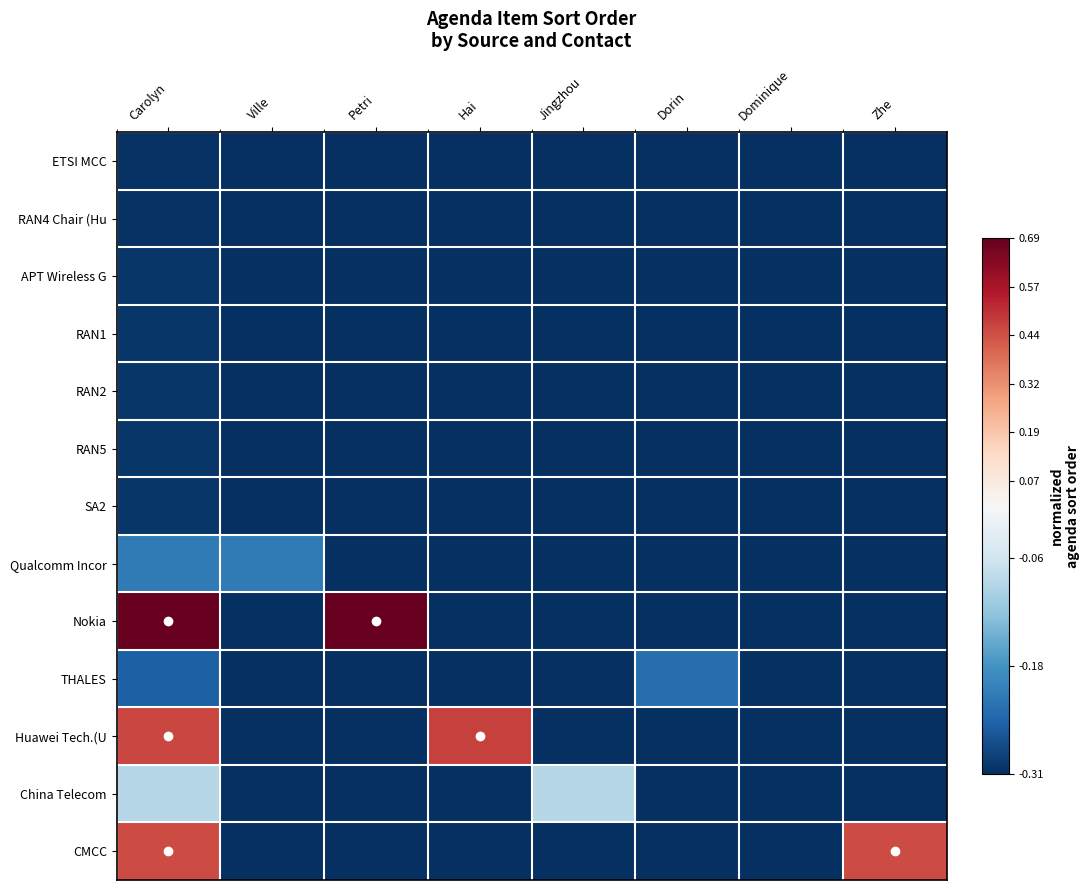

Reading right to left, transcribe all the data shown in this chart.

ETSI MCC: Zhe=-0.3	Dominique=-0.3	Dorin=-0.3	Jingzhou=-0.3	Hai=-0.3	Petri=-0.3	Ville=-0.3	Carolyn=-0.3
RAN4 Chair (Hu: Zhe=-0.3	Dominique=-0.3	Dorin=-0.3	Jingzhou=-0.3	Hai=-0.3	Petri=-0.3	Ville=-0.3	Carolyn=-0.3
APT Wireless G: Zhe=-0.3	Dominique=-0.3	Dorin=-0.3	Jingzhou=-0.3	Hai=-0.3	Petri=-0.3	Ville=-0.3	Carolyn=-0.3
RAN1: Zhe=-0.3	Dominique=-0.3	Dorin=-0.3	Jingzhou=-0.3	Hai=-0.3	Petri=-0.3	Ville=-0.3	Carolyn=-0.3
RAN2: Zhe=-0.3	Dominique=-0.3	Dorin=-0.3	Jingzhou=-0.3	Hai=-0.3	Petri=-0.3	Ville=-0.3	Carolyn=-0.3
RAN5: Zhe=-0.3	Dominique=-0.3	Dorin=-0.3	Jingzhou=-0.3	Hai=-0.3	Petri=-0.3	Ville=-0.3	Carolyn=-0.3
SA2: Zhe=-0.3	Dominique=-0.3	Dorin=-0.3	Jingzhou=-0.3	Hai=-0.3	Petri=-0.3	Ville=-0.3	Carolyn=-0.3
Qualcomm Incor: Zhe=-0.3	Dominique=-0.3	Dorin=-0.3	Jingzhou=-0.3	Hai=-0.3	Petri=-0.3	Ville=-0.2	Carolyn=-0.2
Nokia: Zhe=-0.3	Dominique=-0.3	Dorin=-0.3	Jingzhou=-0.3	Hai=-0.3	Petri=0.7	Ville=-0.3	Carolyn=0.7
THALES: Zhe=-0.3	Dominique=-0.3	Dorin=-0.2	Jingzhou=-0.3	Hai=-0.3	Petri=-0.3	Ville=-0.3	Carolyn=-0.3
Huawei Tech.(U: Zhe=-0.3	Dominique=-0.3	Dorin=-0.3	Jingzhou=-0.3	Hai=0.5	Petri=-0.3	Ville=-0.3	Carolyn=0.5
China Telecom: Zhe=-0.3	Dominique=-0.3	Dorin=-0.3	Jingzhou=-0.1	Hai=-0.3	Petri=-0.3	Ville=-0.3	Carolyn=-0.1
CMCC: Zhe=0.4	Dominique=-0.3	Dorin=-0.3	Jingzhou=-0.3	Hai=-0.3	Petri=-0.3	Ville=-0.3	Carolyn=0.4